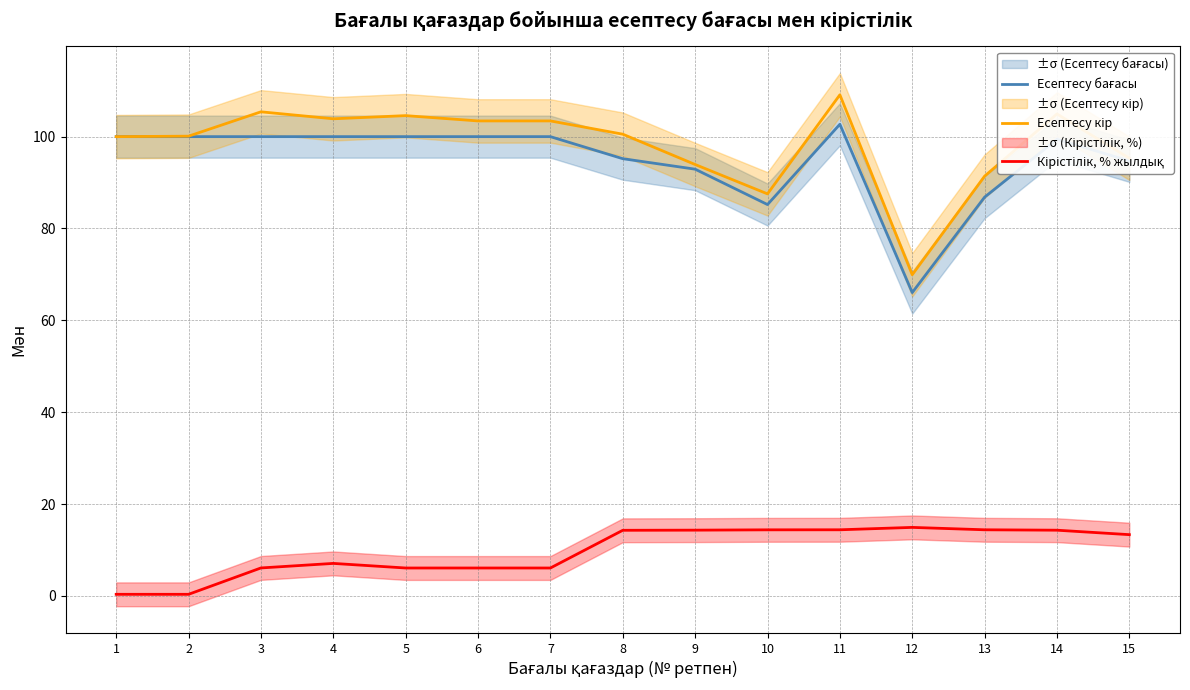

True or false: Кірістілік, % жылдық and Есептесу кір intersect in this chart.

False